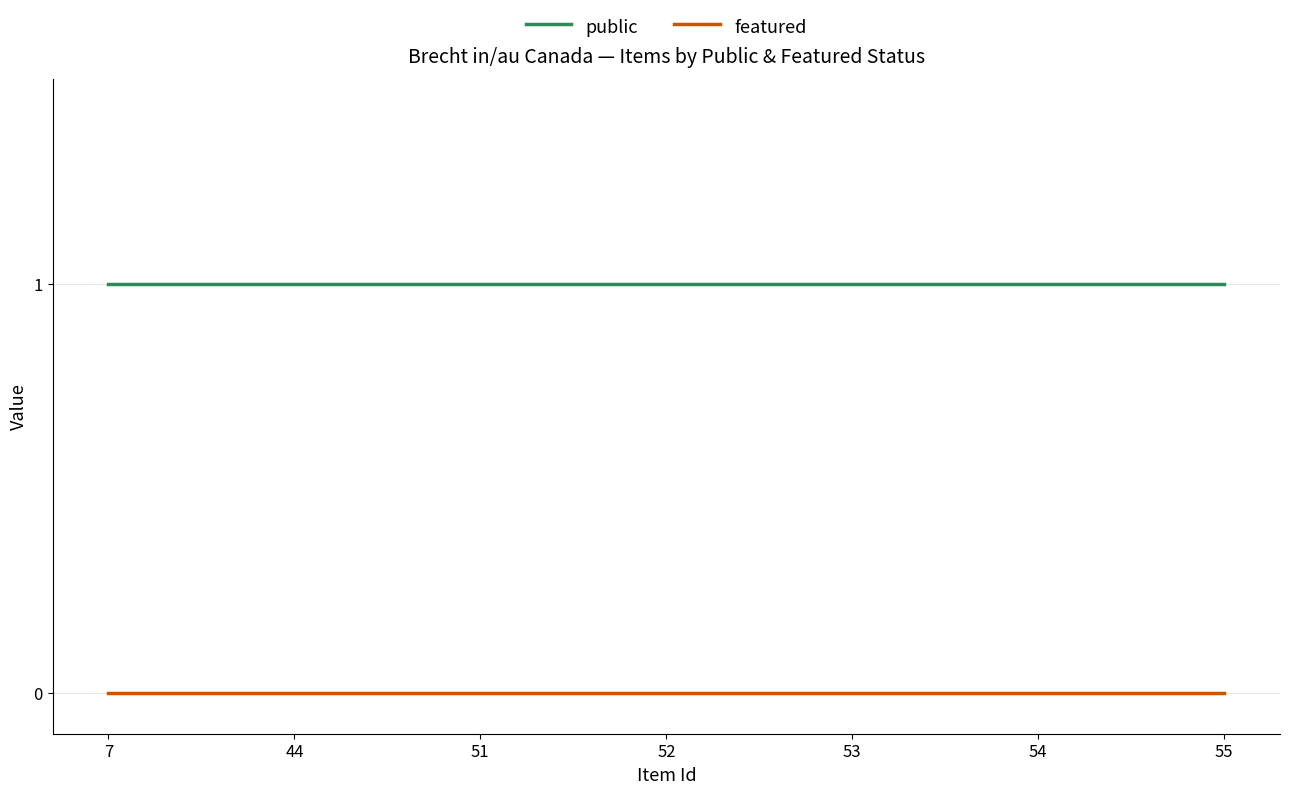

Is the value of public at 44 greater than the value of featured at 53?

Yes